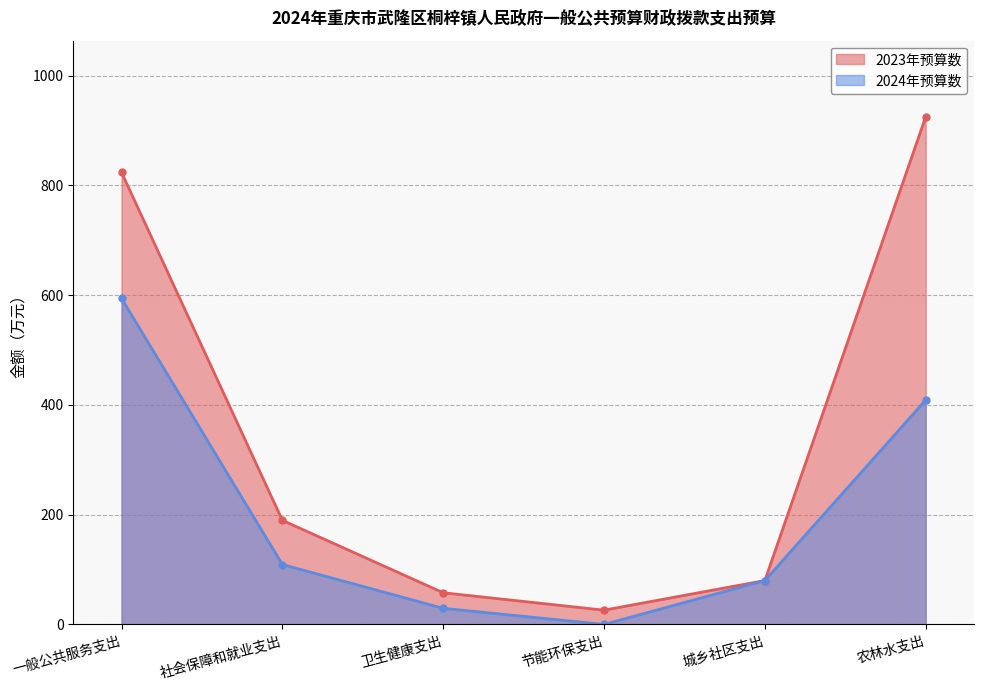

Where does the 2023年预算数 series first go above 189?

一般公共服务支出